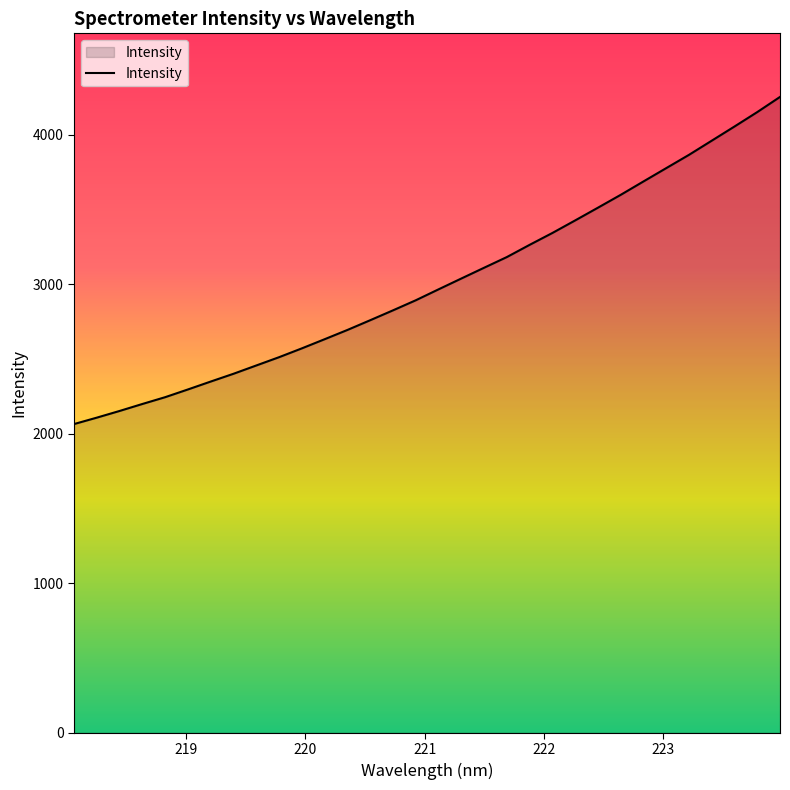

What is the maximum value shown in the chart?

4252.4